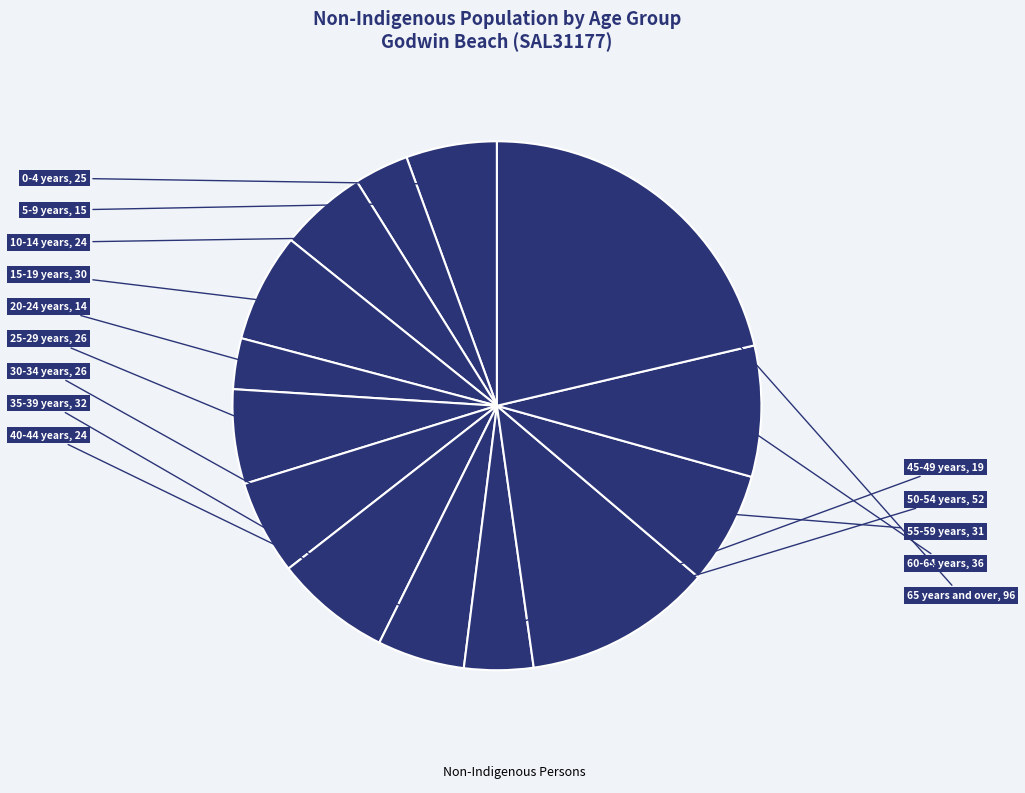

Does any single category account for the majority?

No